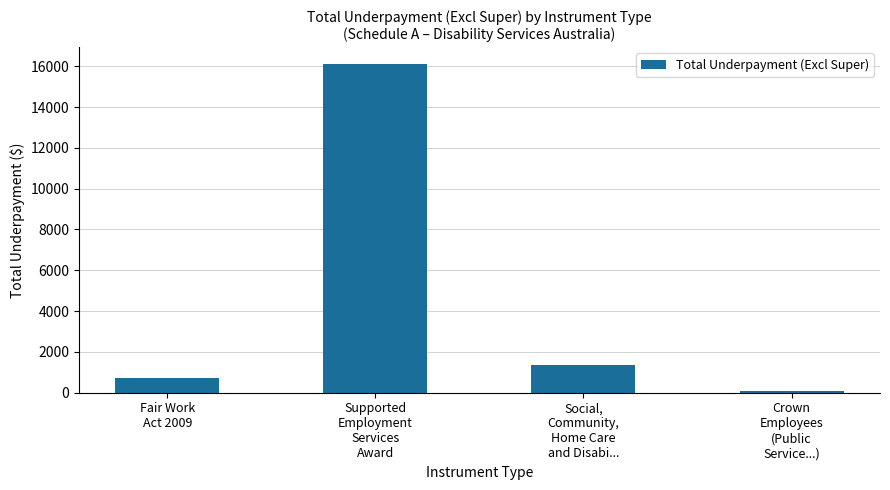

What is the value of the 3rd bar from the left?

1339.8